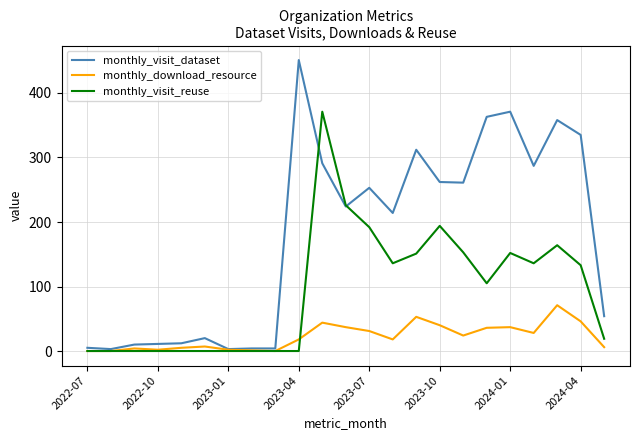

Which series has the largest total across all categories?

monthly_visit_dataset